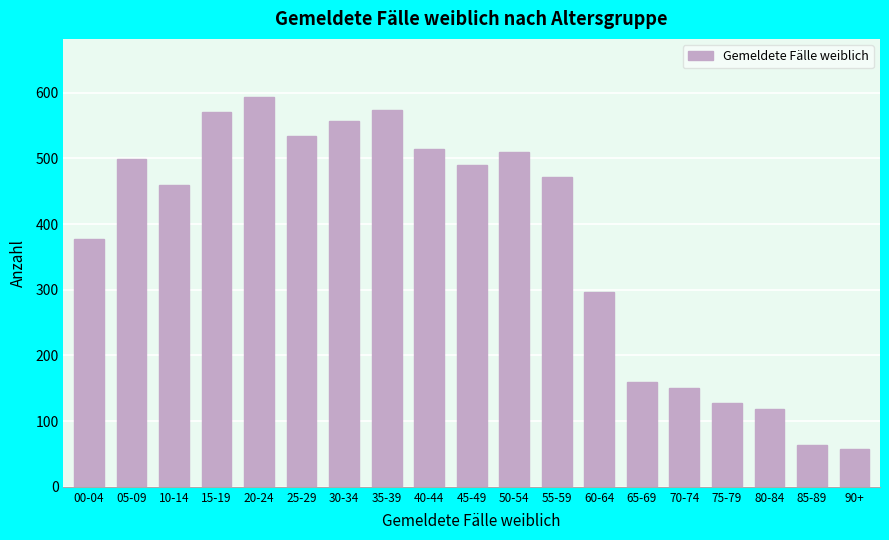

Reading left to right, what are all the values shown in this chart?

377	499	460	570	593	534	557	574	514	490	509	471	297	159	150	128	119	64	57